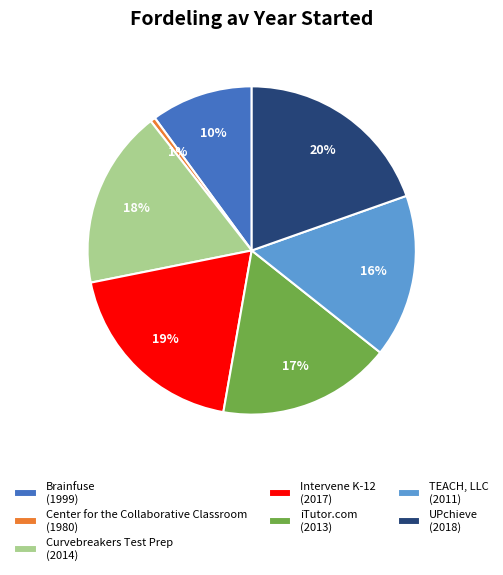

Count the number of slices in the pie.

7